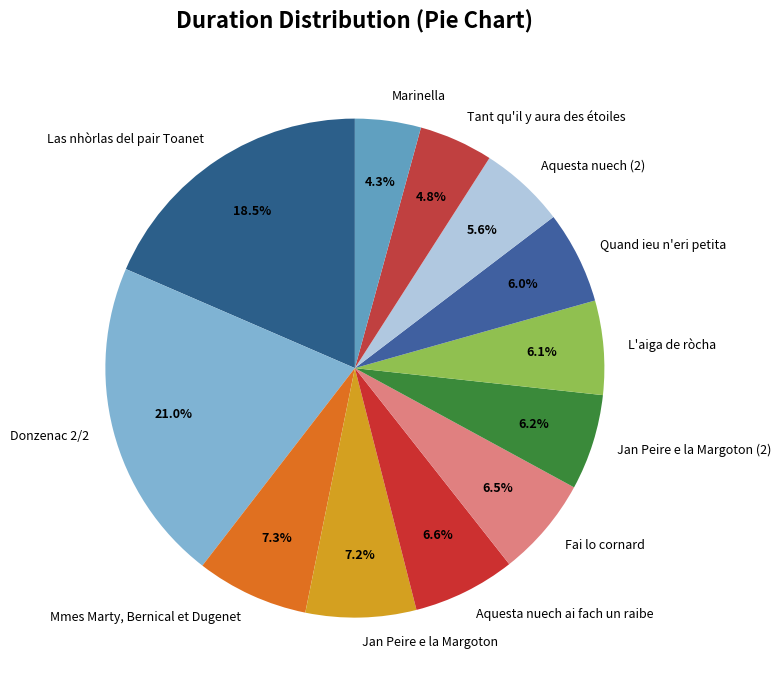

Is there a majority slice in this chart?

No